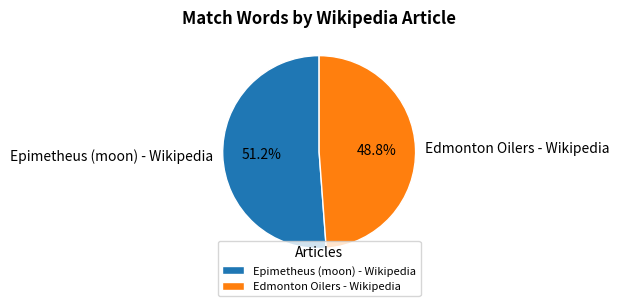

Do Epimetheus (moon) - Wikipedia and Edmonton Oilers - Wikipedia together represent more than half of the pie?

Yes